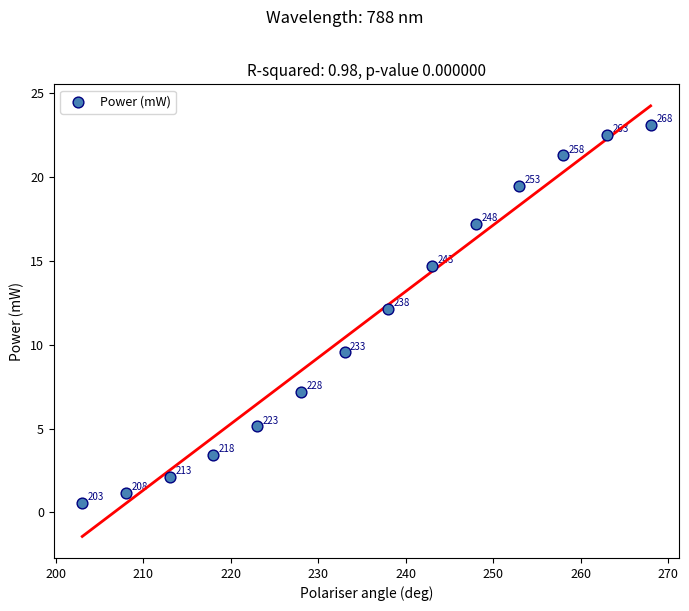

What is the range of X values (max minus min)?

65.0